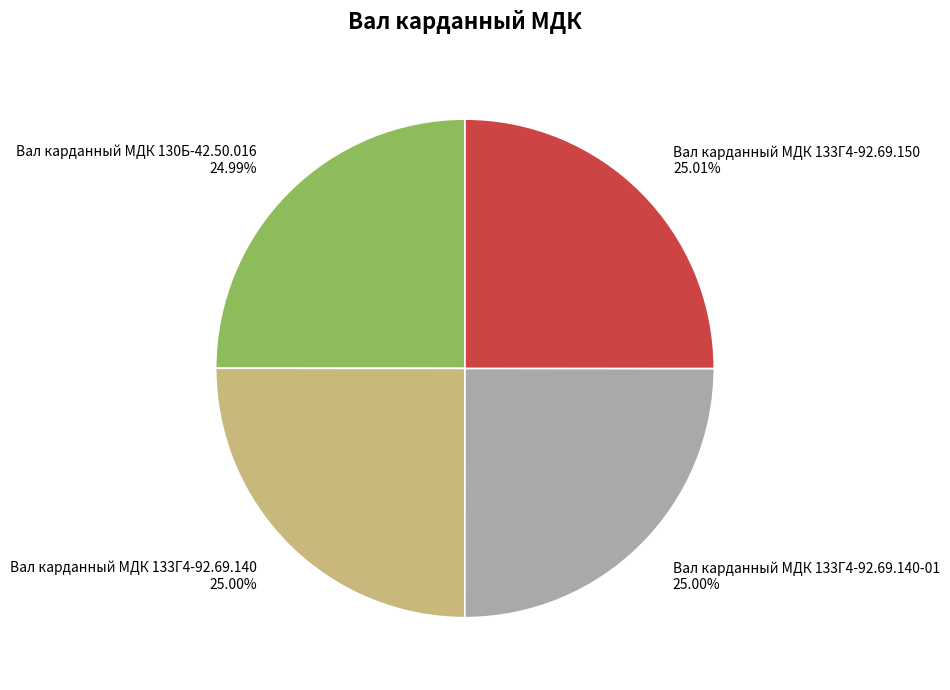

What is the ratio of the value at Вал карданный МДК 133Г4-92.69.140-01 to the value at Вал карданный МДК 130Б-42.50.016?

1.0